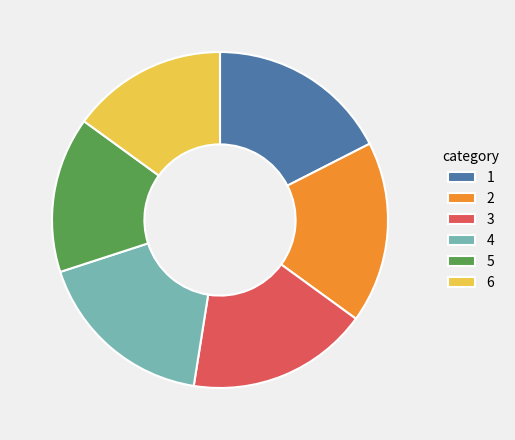

Count the number of slices in the pie.

6